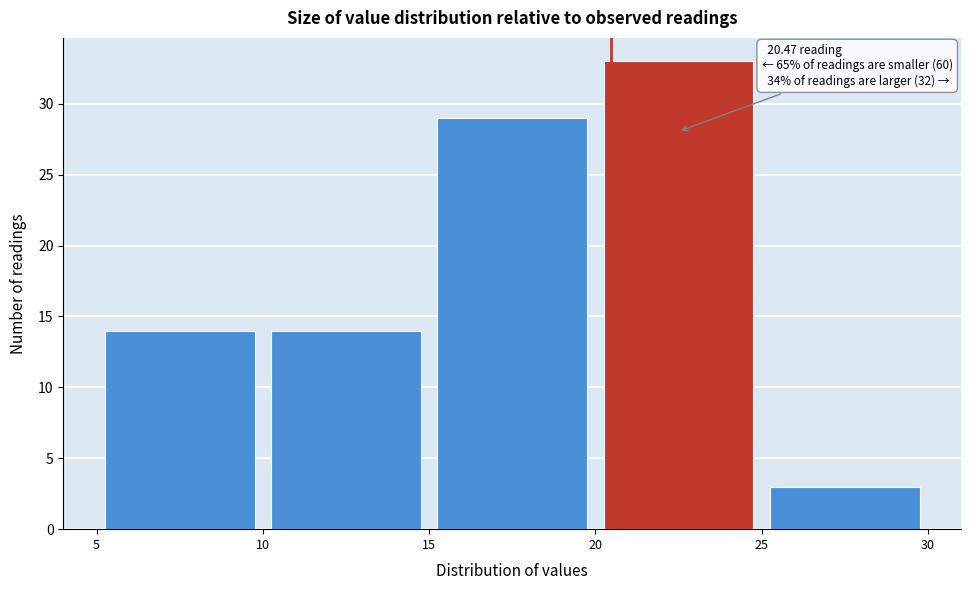

Which range on the x-axis has the tallest bar?

20 to 25